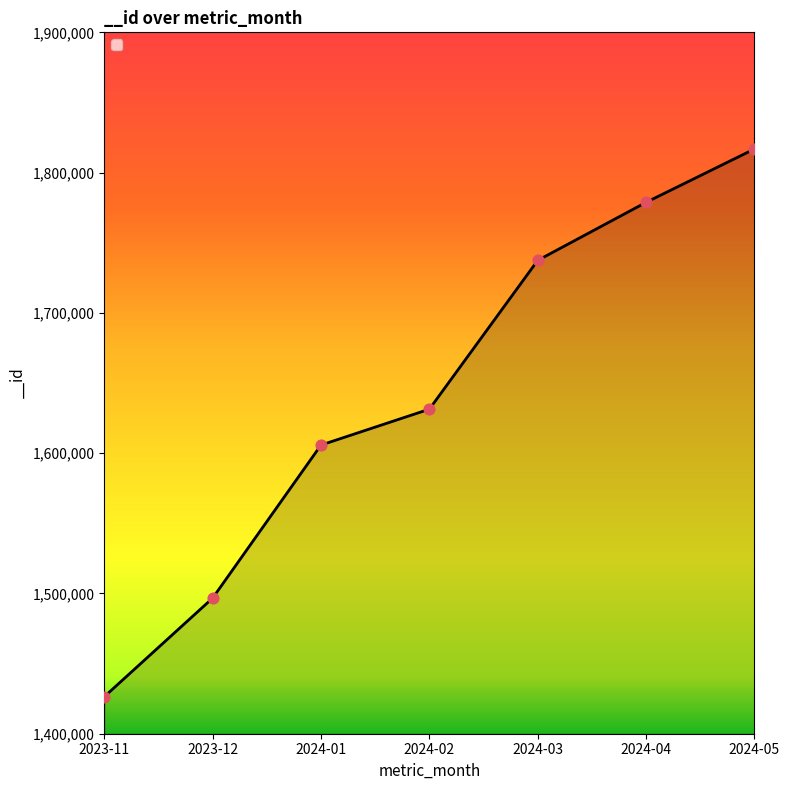

What is the ratio of the value at 2024-03 to the value at 2024-04?

1.0